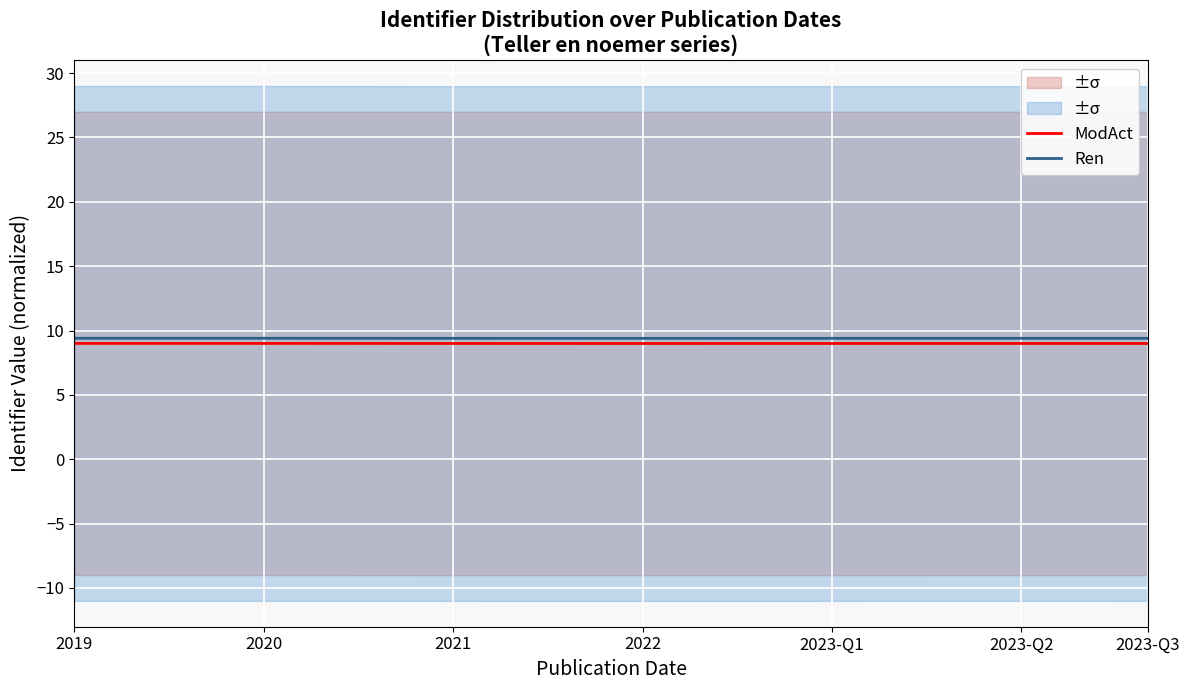

True or false: Ren has a value of 9.4 at 2022.

True